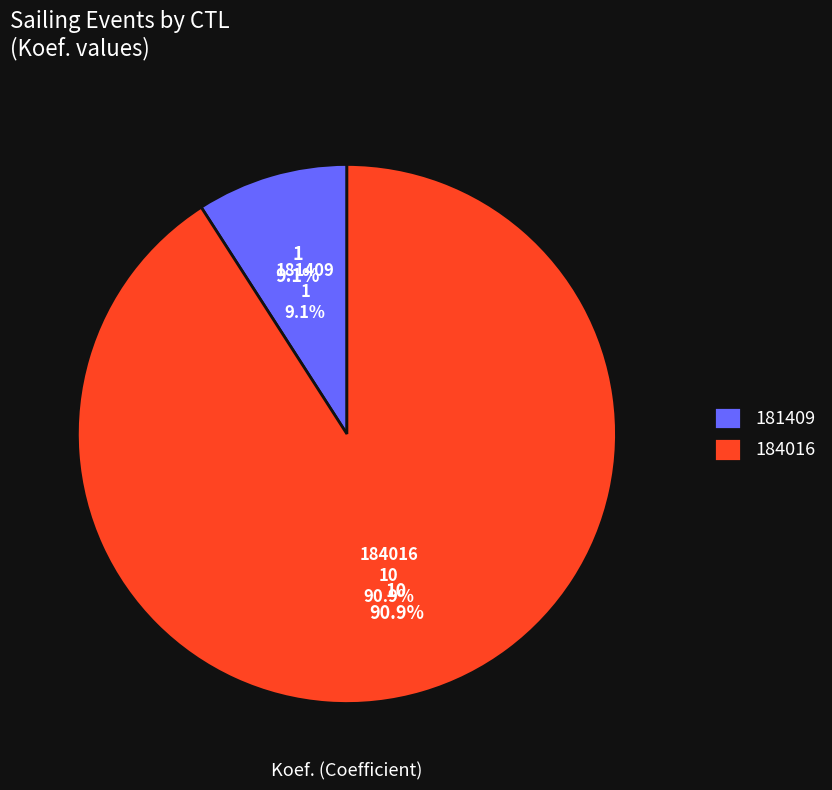

Count the number of slices in the pie.

2